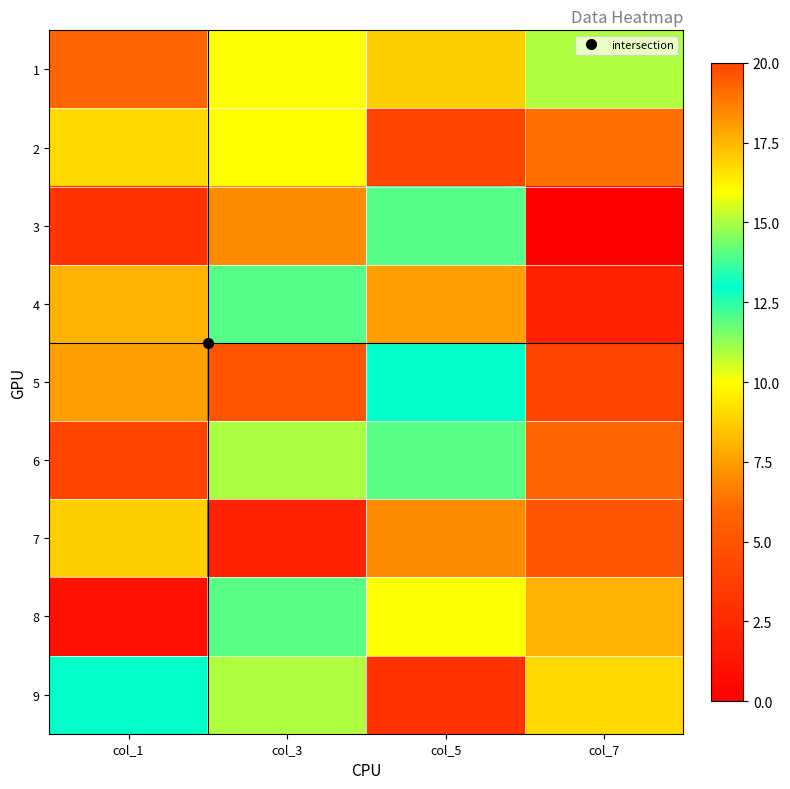

How many categories are shown in the chart?

4